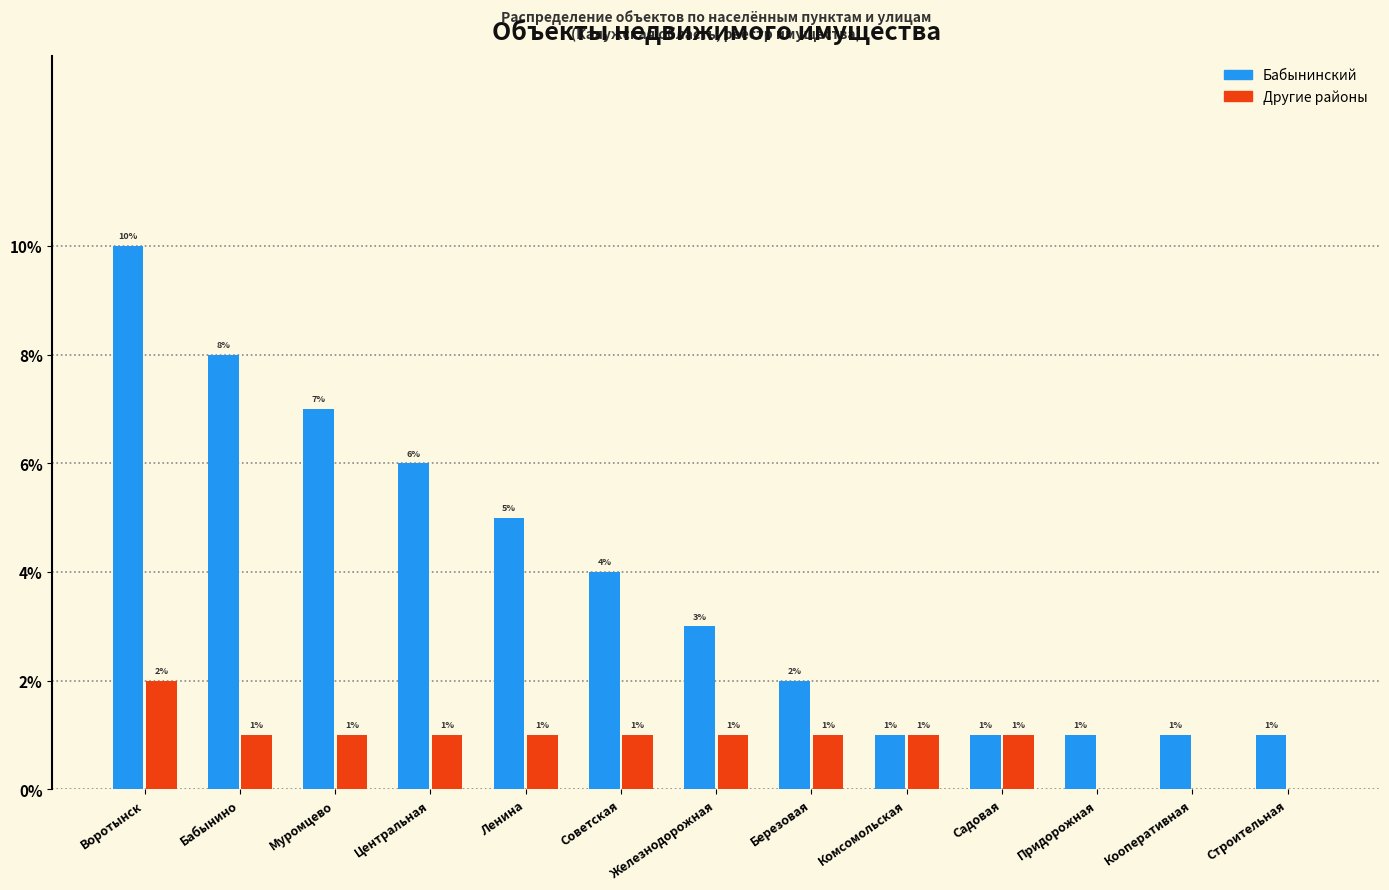

The value of Бабынинский at Воротынск is 10. True or false?

True